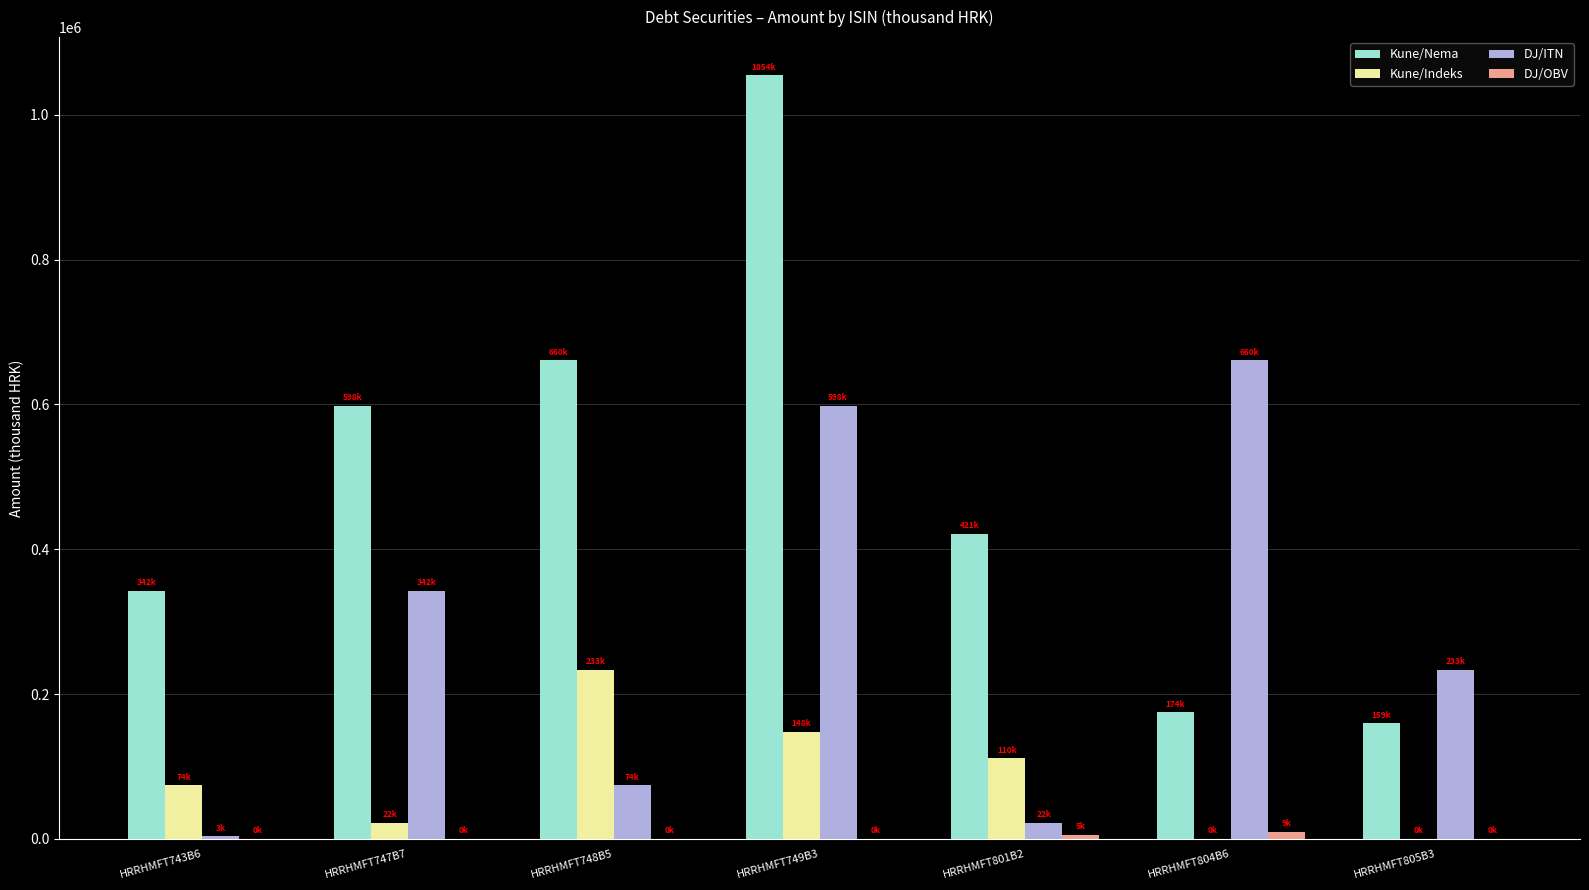

What is the approximate value of DJ/ITN at HRRHMFT805B3, to the nearest 10?

233100